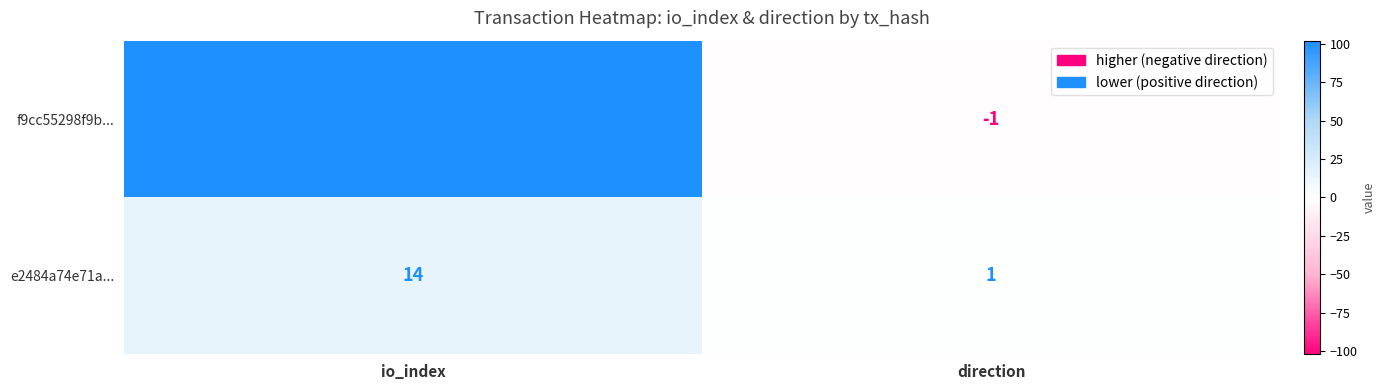

Reading left to right, transcribe all the data shown in this chart.

f9cc55298f9b...: 102	-1
e2484a74e71a...: 14	1